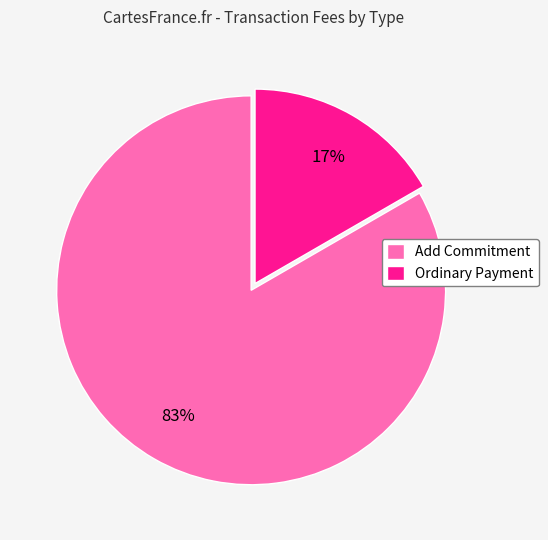

Which category has the biggest portion of the pie?

Add Commitment